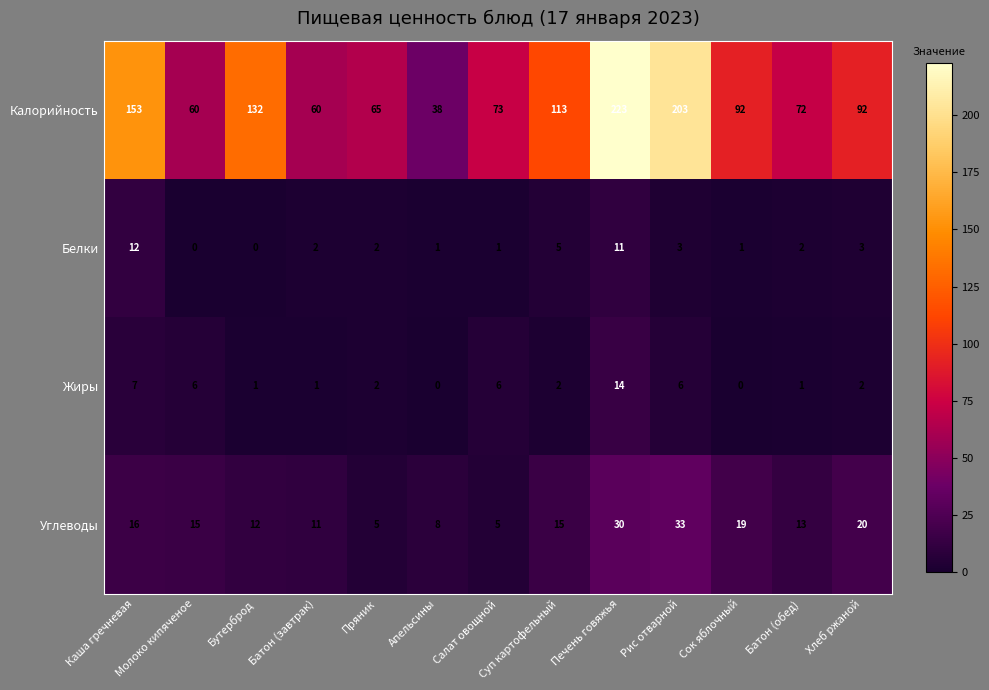

Which series has the largest total across all categories?

Калорийность